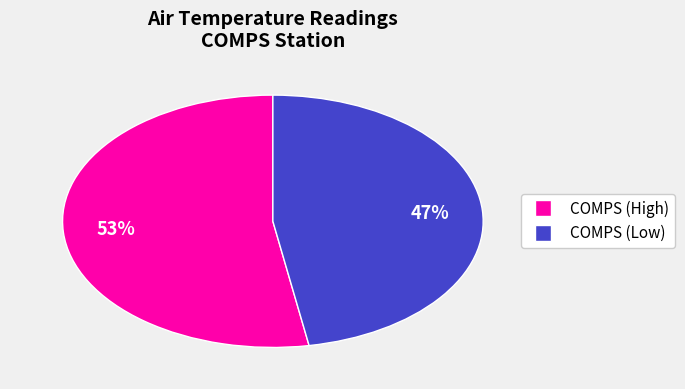

Which category has the smallest portion of the pie?

COMPS (Low)